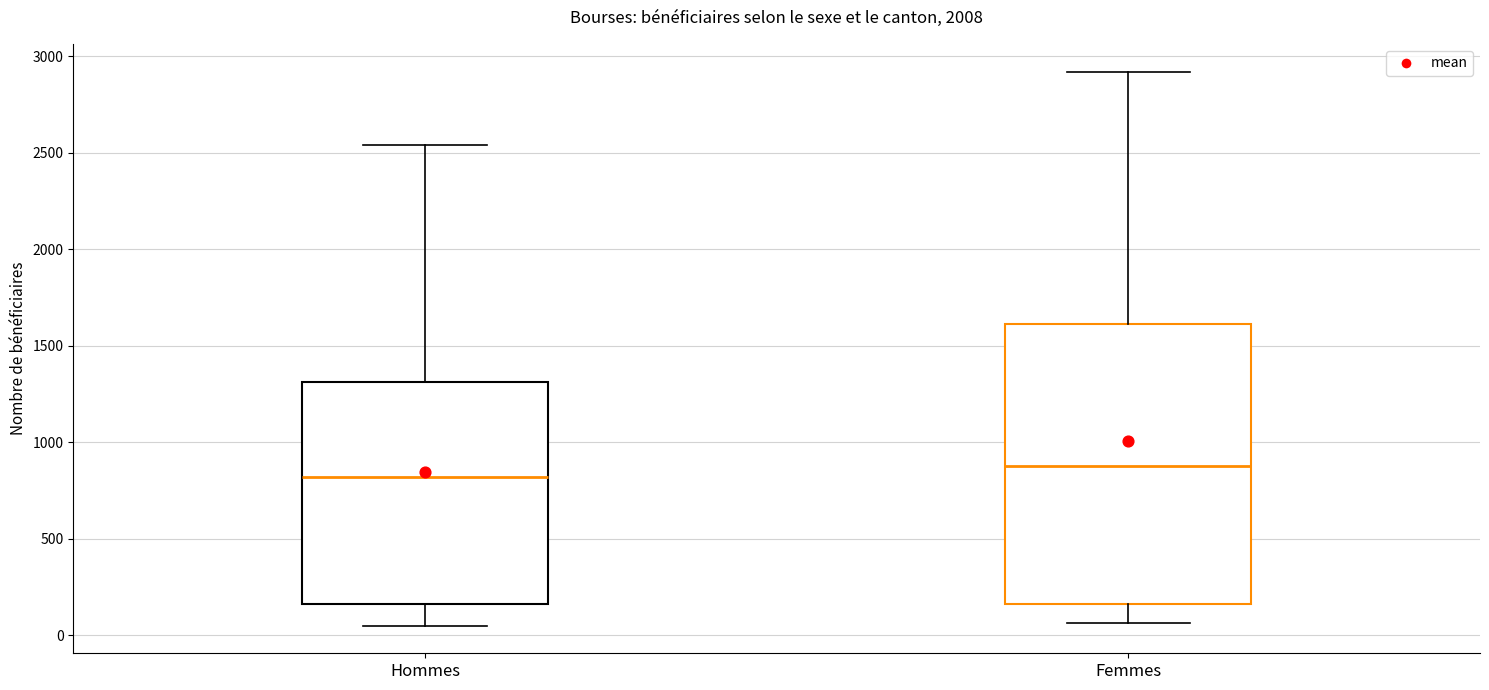

Which box has the highest median line?

Femmes